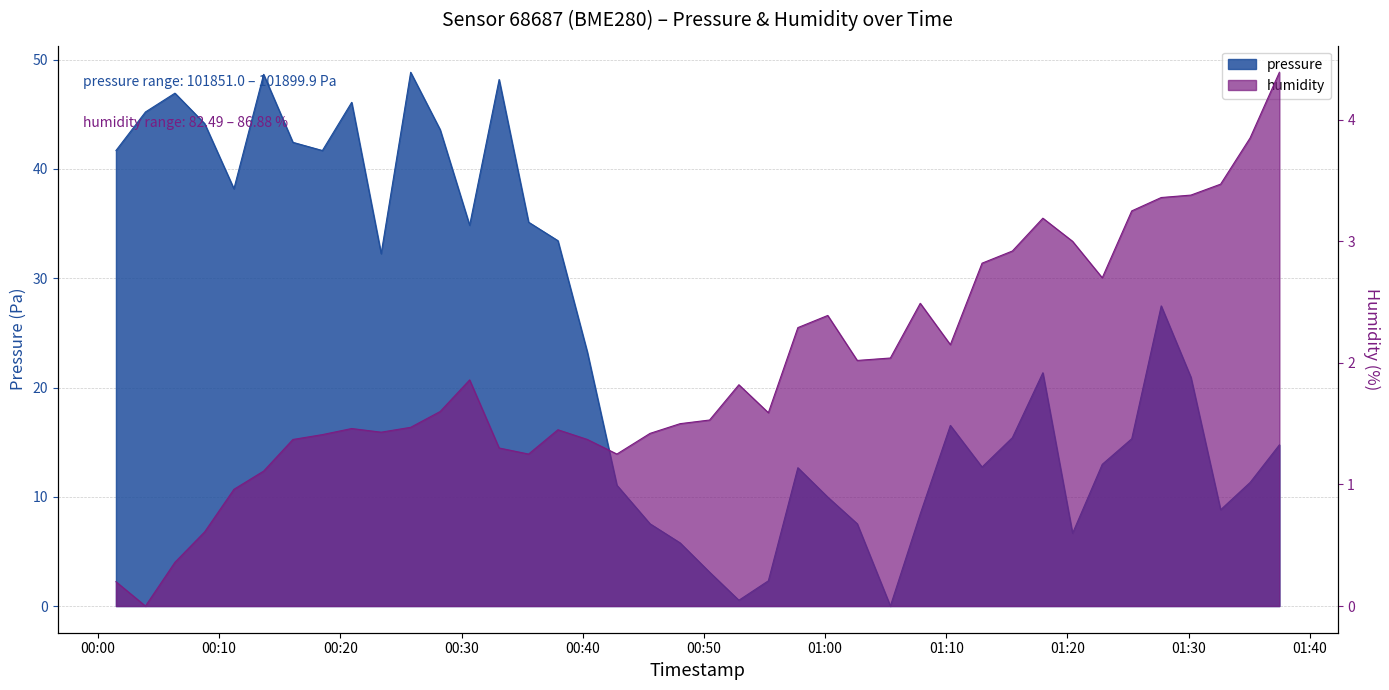

At which category is the sum across all series the highest?

2023-01-29T00:25:48